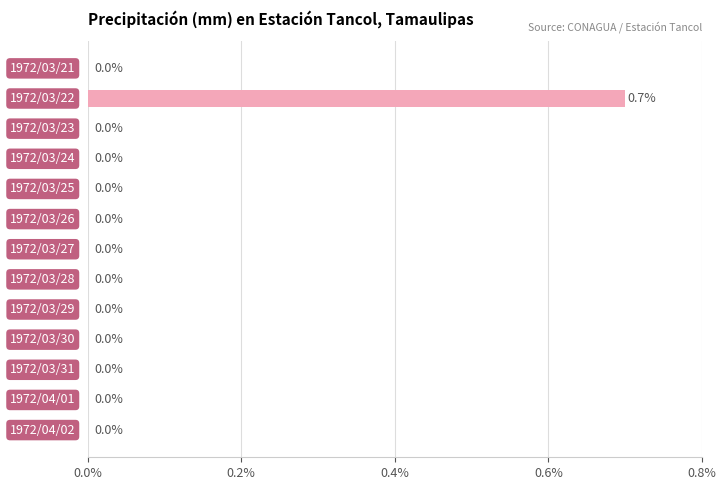

Does the chart contain stacked bars?

No